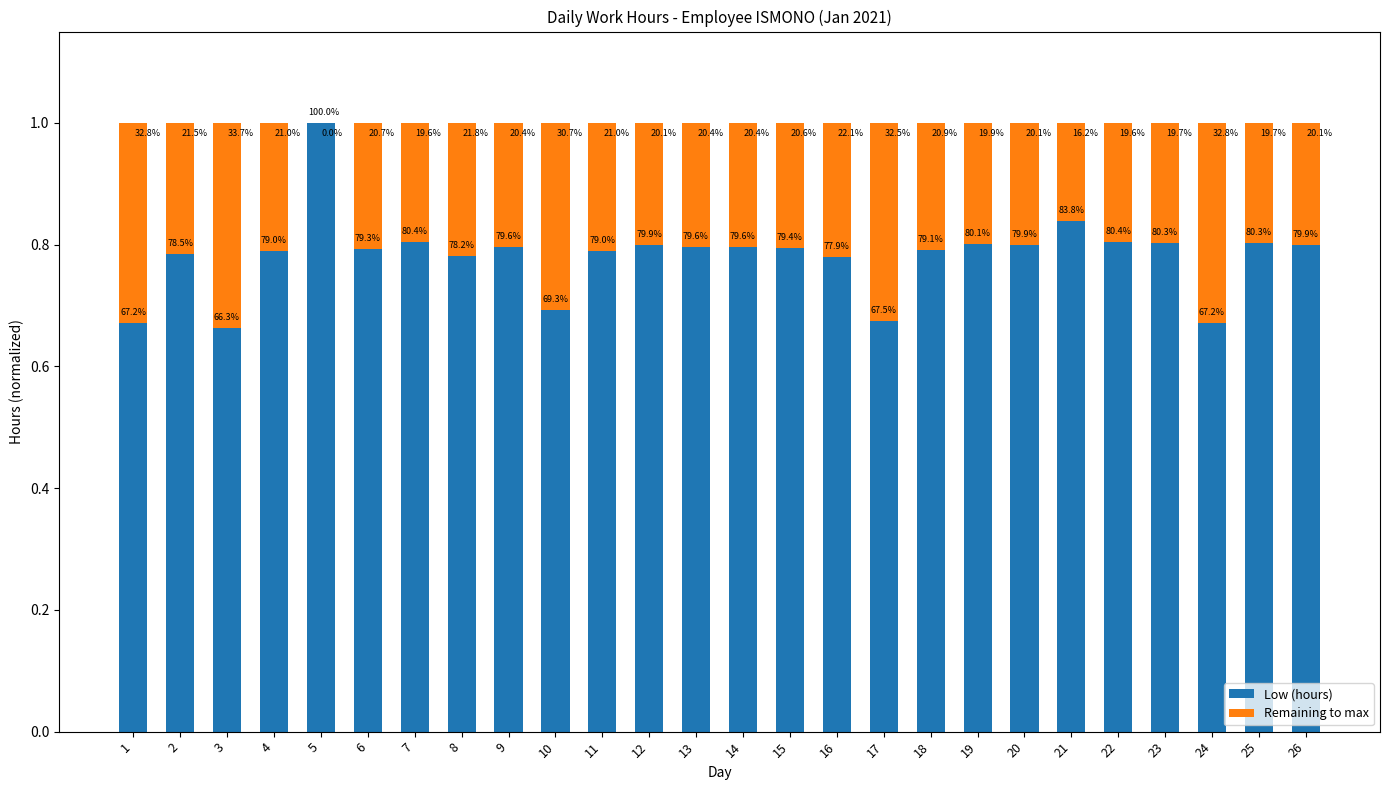

Is it true that Remaining to max equals 0.5 at 1?

False